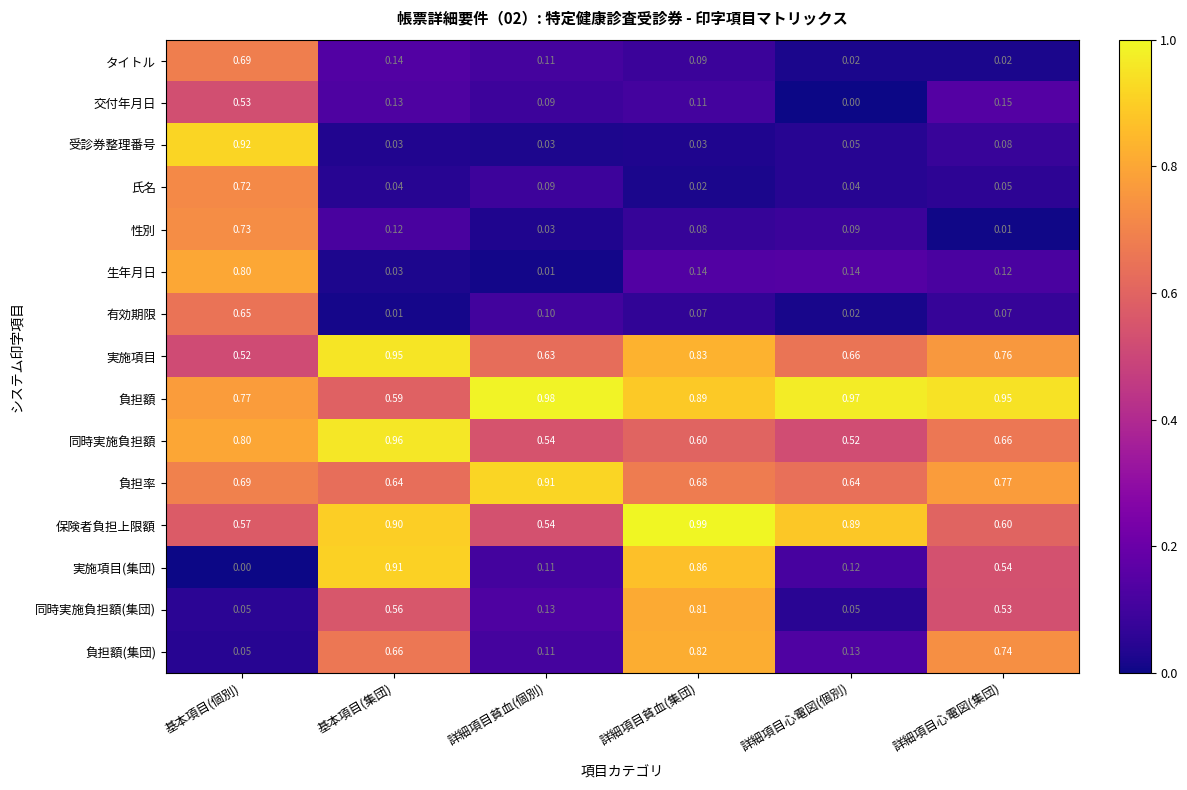

At which category is the sum across all series the highest?

基本項目(個別)